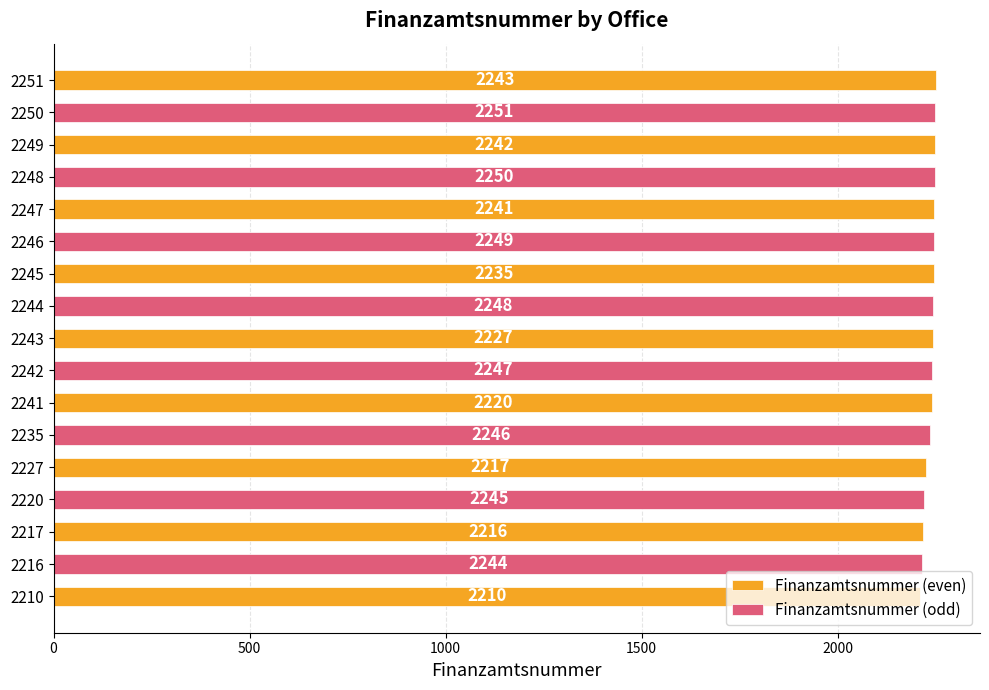

What is the average value?

2237